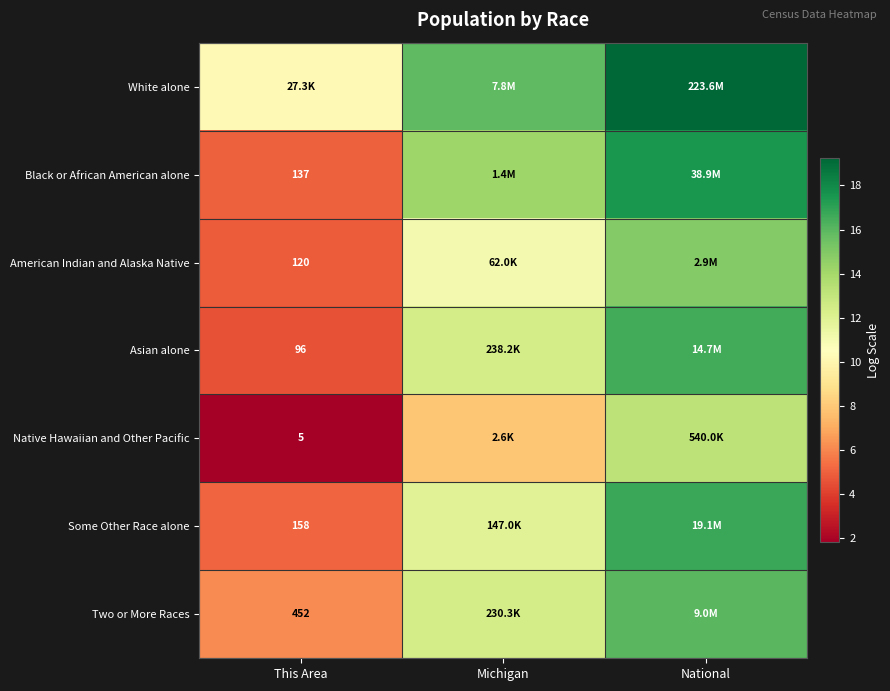

At which label does Two or More Races first exceed 12?

Michigan